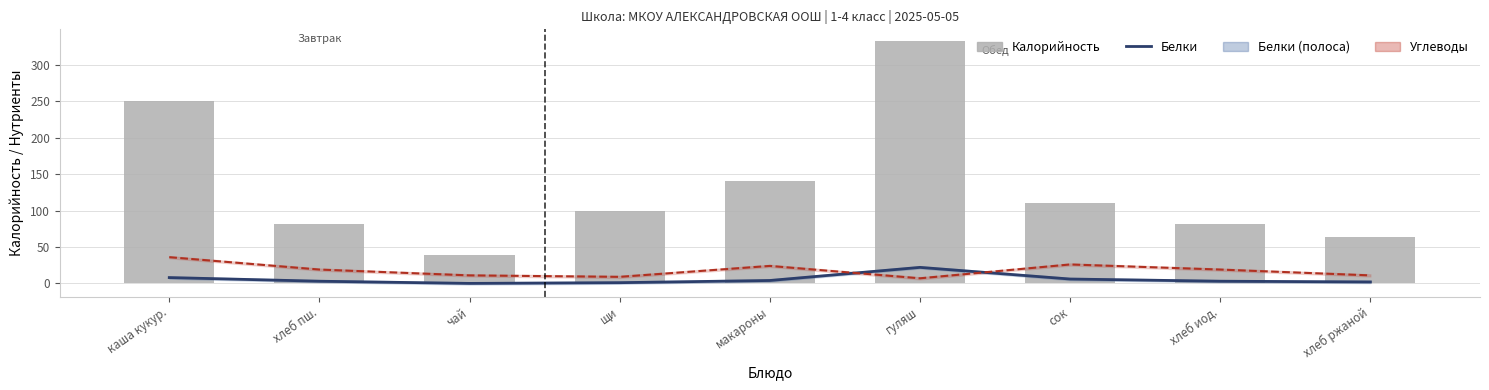

Reading right to left, what are all the values shown in this chart?

Белки (Estimate): 2	3	6	22	4	1	0	3	8
Углеводы (Forecast): 11	19	26	7	24	9	11	19	36
Калорийность (баров): 64	81	110	332	141	99	39	81	250